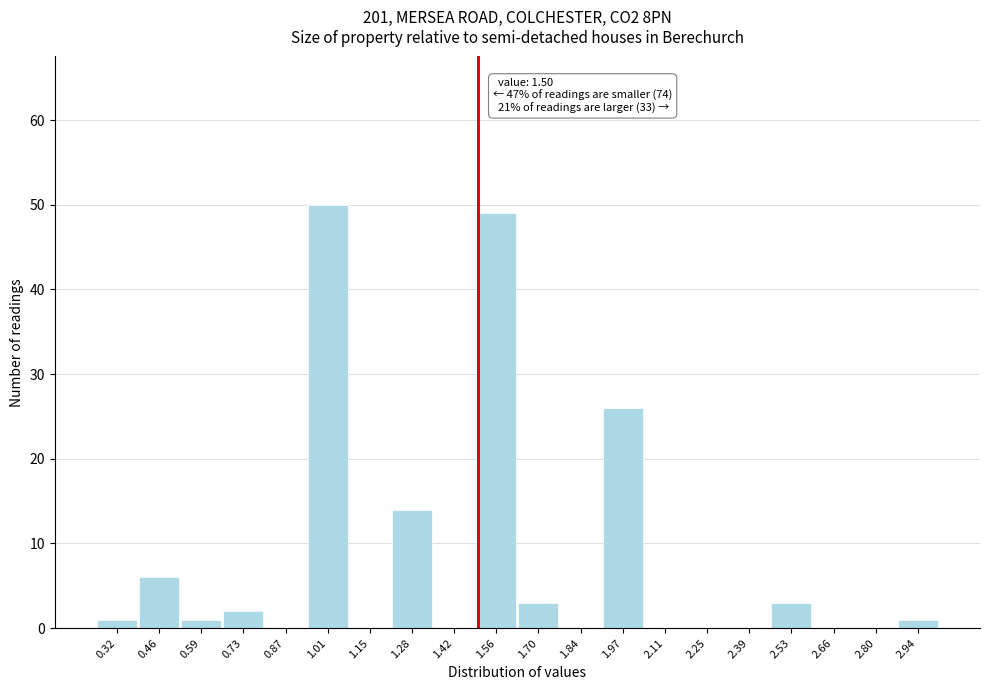

Which range on the x-axis has the tallest bar?

0.940 to 1.078